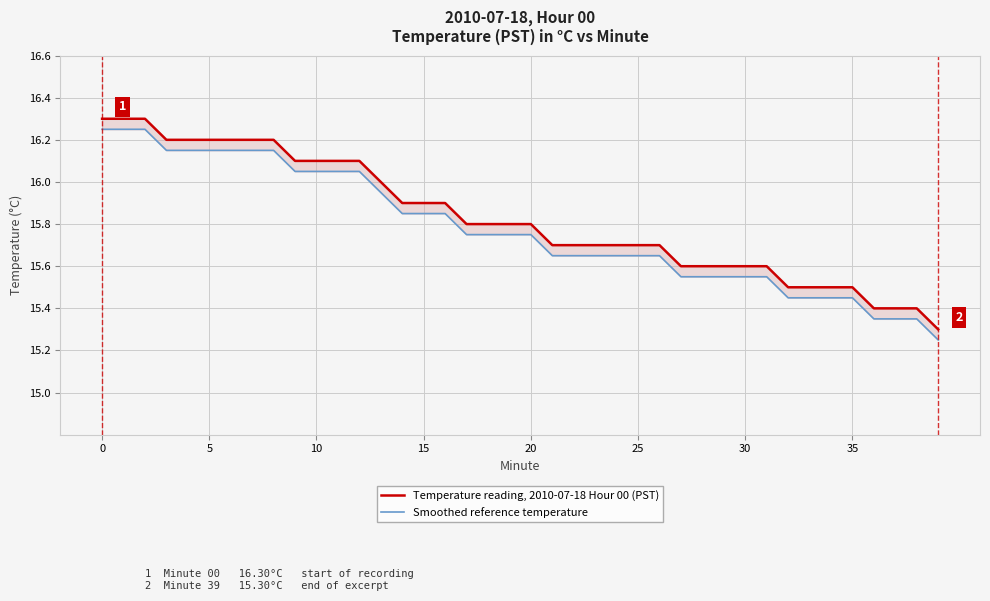

What is the maximum value for Smoothed reference temperature?

16.2